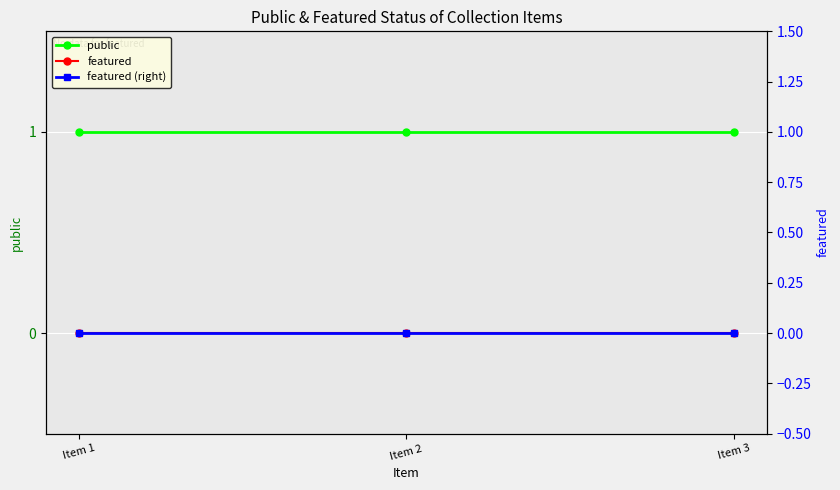

Between Item 1 and Item 3, which is larger?

Item 1